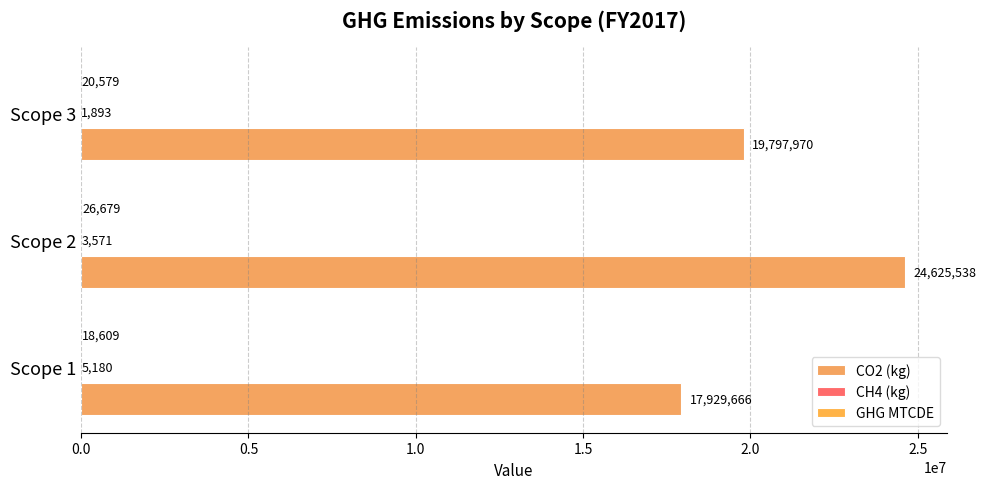

Count the number of categories in the chart.

3